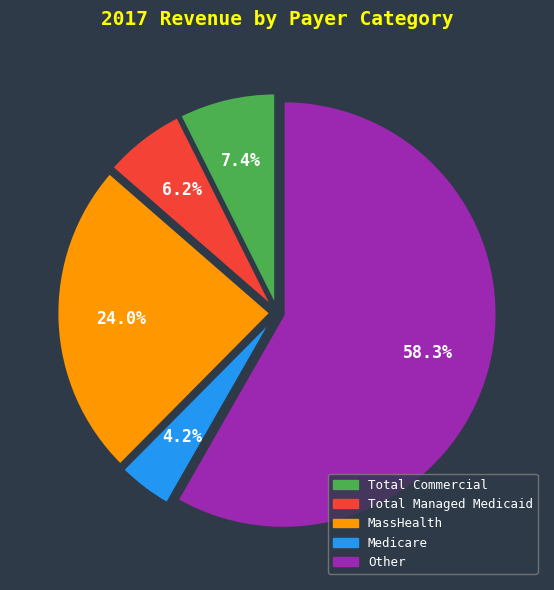

Rank the categories by value from lowest to highest.

Medicare, Total Managed Medicaid, Total Commercial, MassHealth, Other